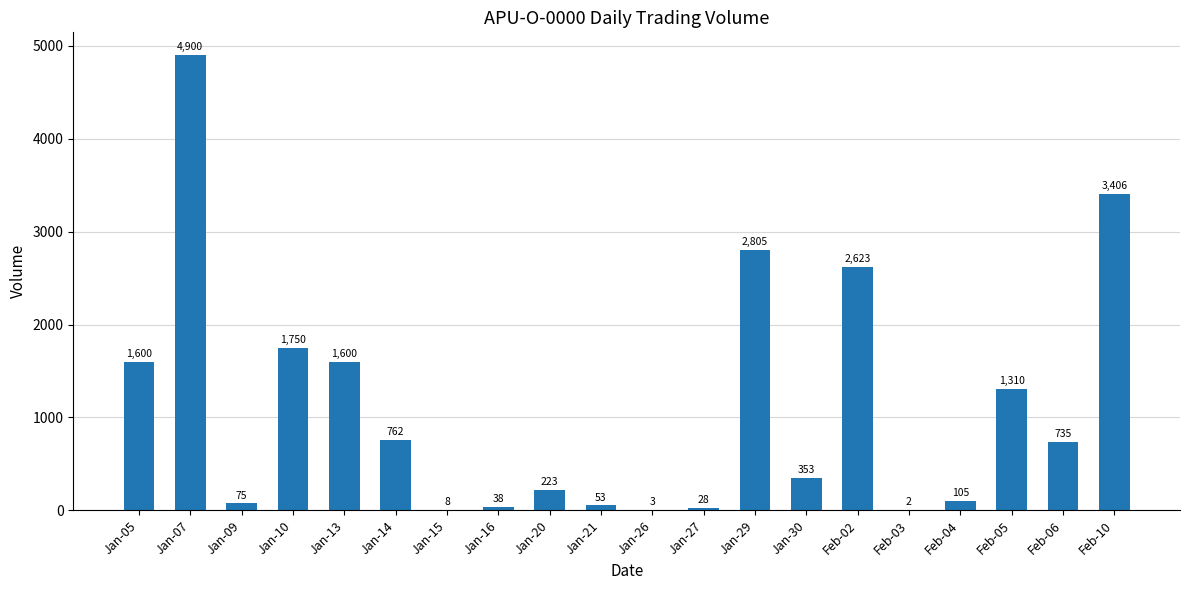

Approximately how many times larger is the value at Jan-29 compared to Jan-16?

73.8